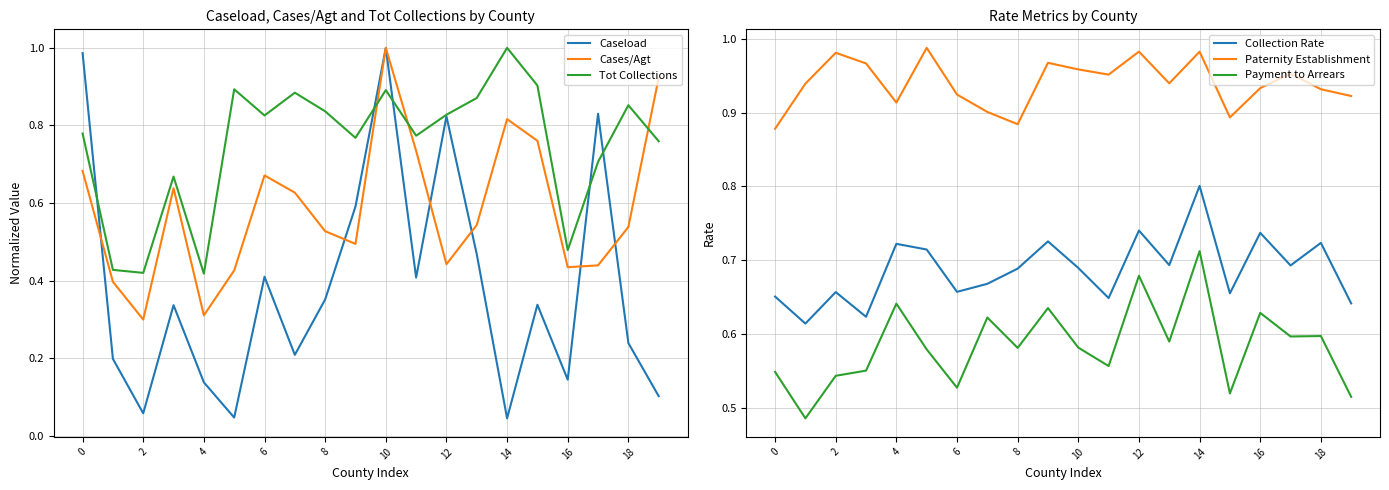

At which category does Paternity Establishment reach its first local peak?

2